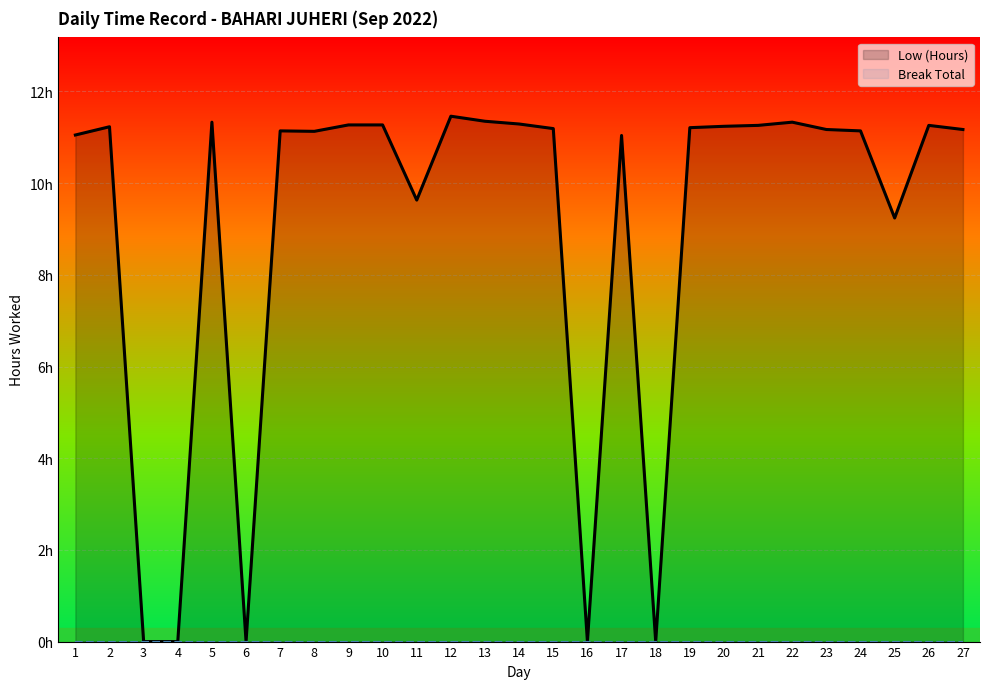

What is the difference between the maximum and minimum values in the Low (Hours) series?

11.5